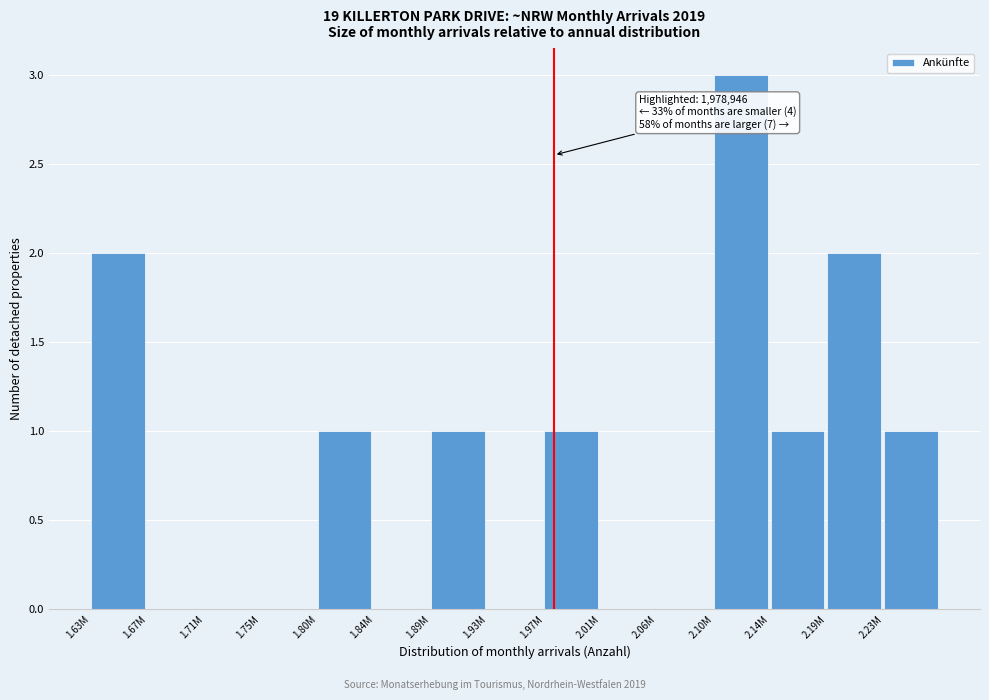

Reading left to right, extract all data points from this chart.

1.63M=2	1.67M=0	1.71M=0	1.75M=0	1.80M=1	1.84M=0	1.89M=1	1.93M=0	1.97M=1	2.01M=0	2.06M=0	2.10M=3	2.14M=1	2.19M=2	2.23M=1